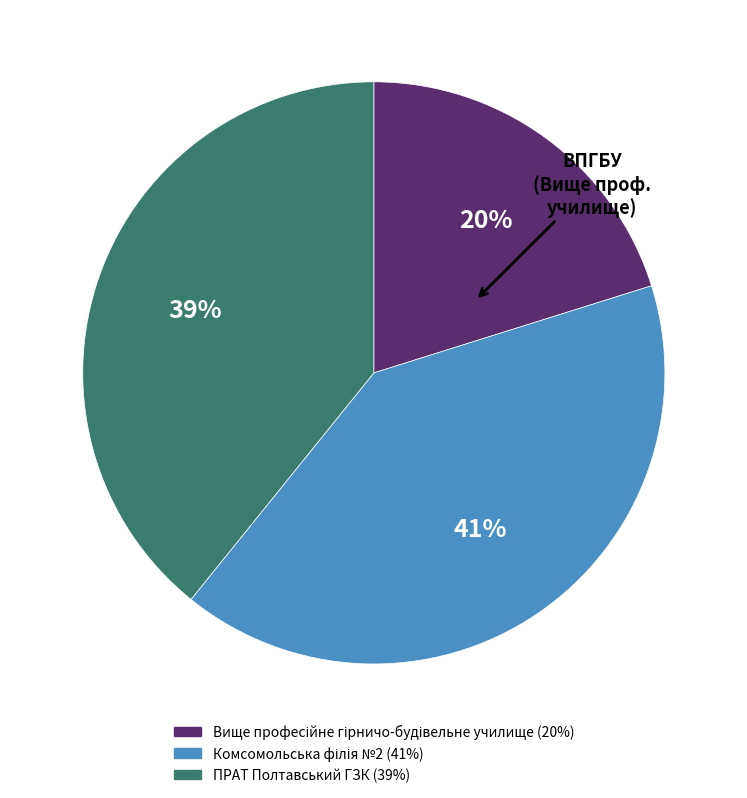

To the nearest percent, what percentage of the pie is ПРАТ Полтавський ГЗК?

39%